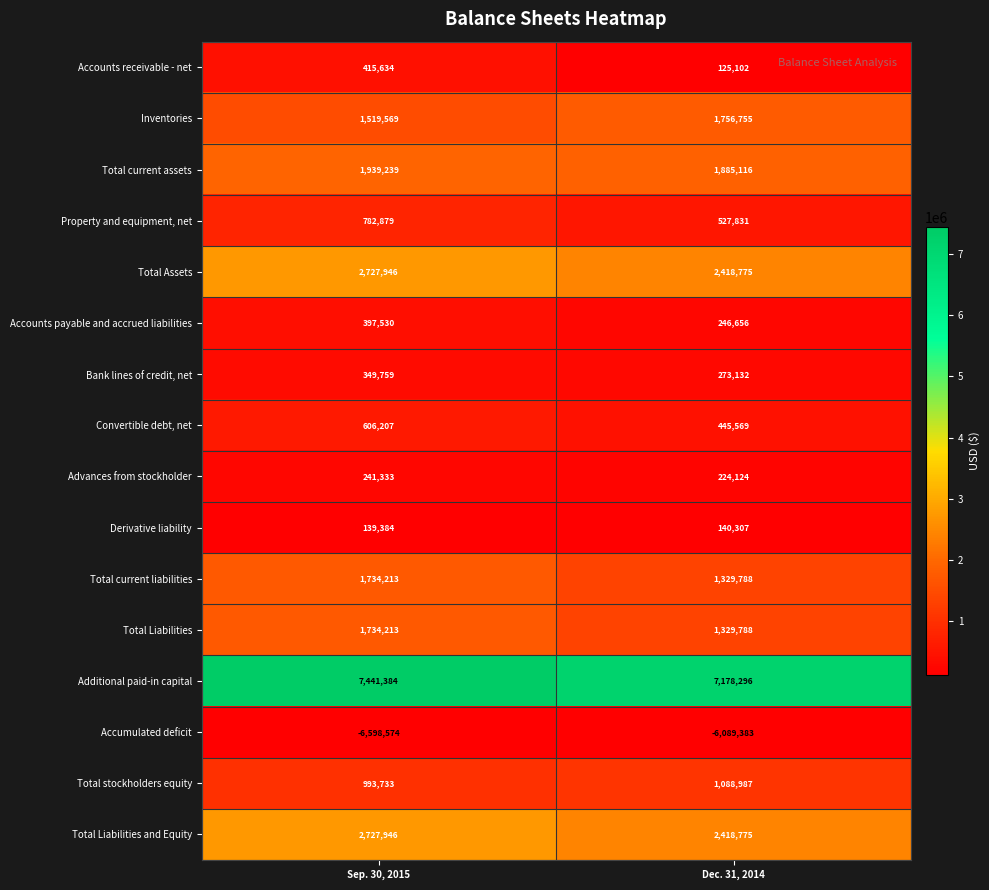

Which series has the largest range (max minus min)?

Accumulated deficit